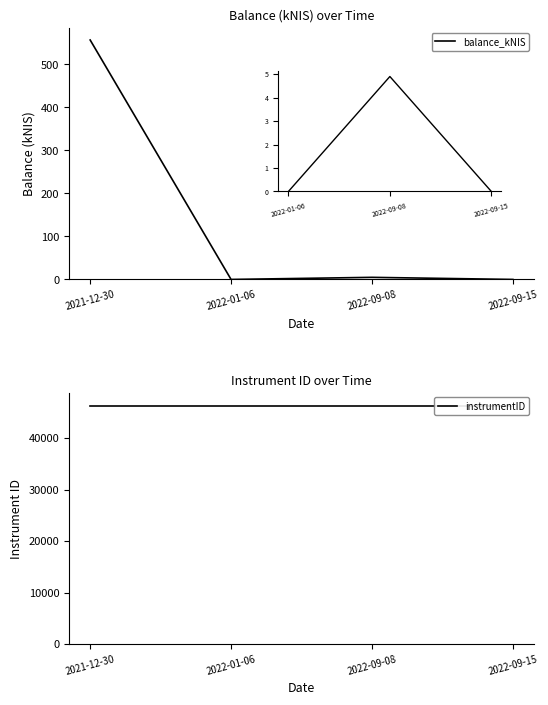

What is the total value across all series at 2022-09-08?

46273.9